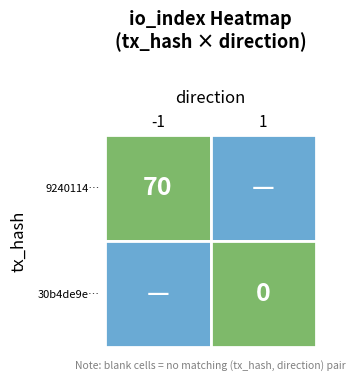

Rank the series by their average value, from highest to lowest.

9240114edd5c6cdb7f3be12cc6b1877556b796c, 30b4de9eaf6fed778899421e4942b7c2d3f2ef1